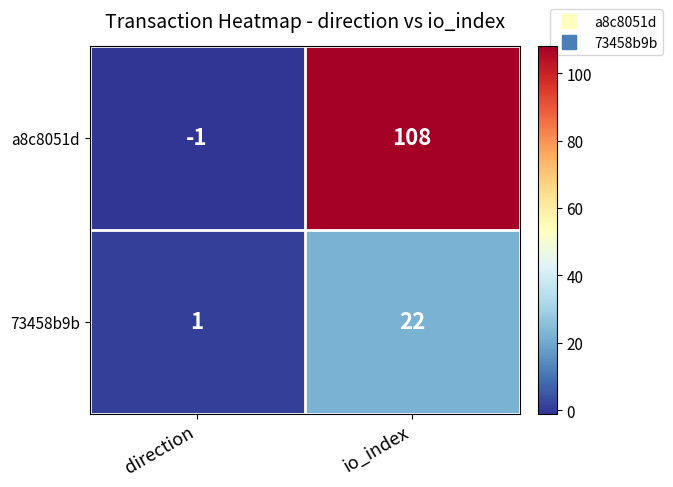

At which category does the chart reach its minimum across all series?

direction